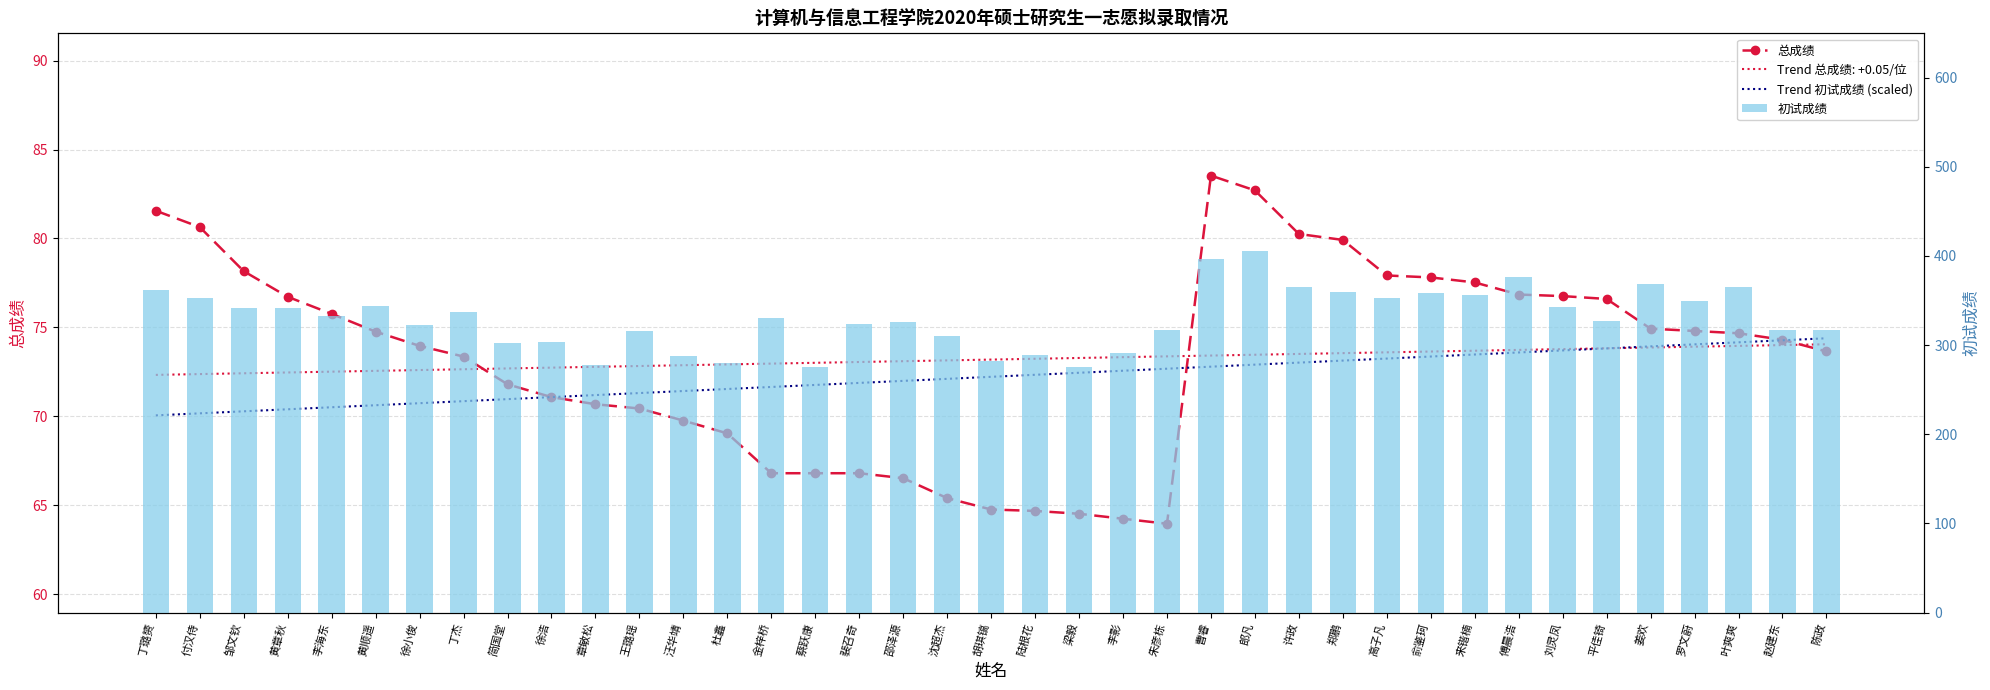

What is the difference between the highest and lowest values at 黄章秋?

271.6